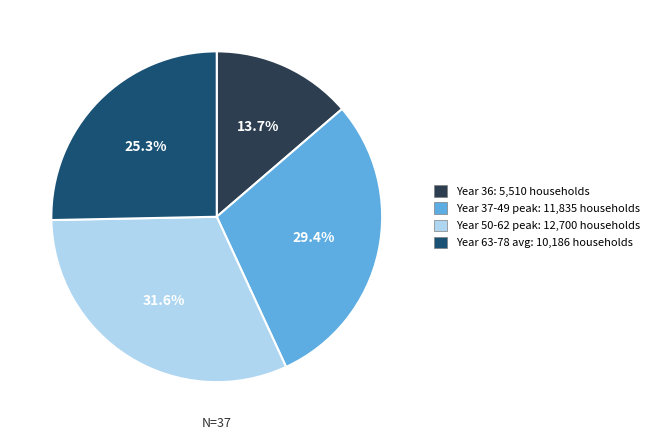

Is there any slice that represents more than half of the pie?

No